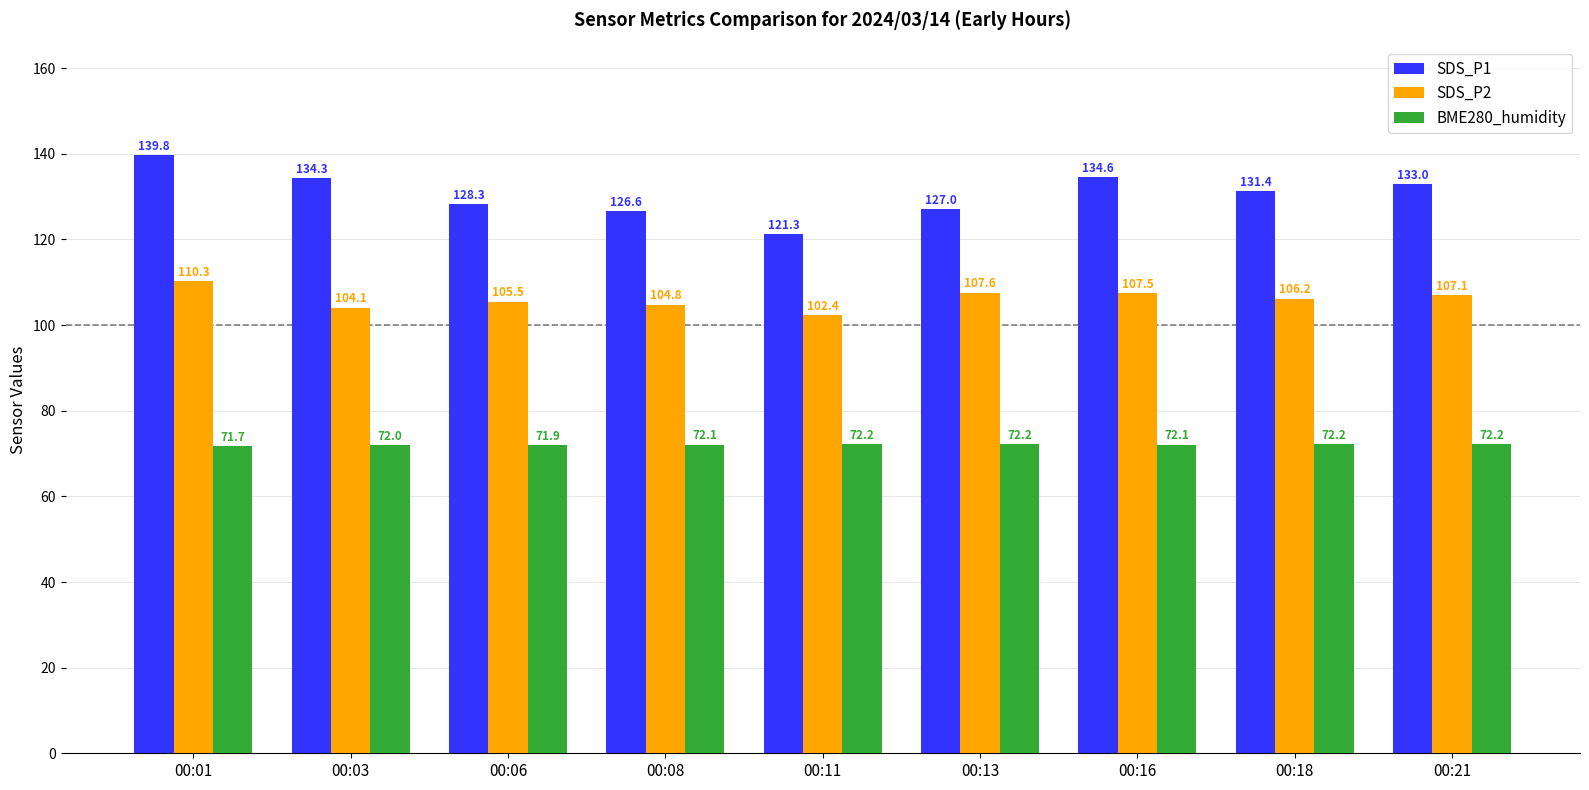

Which series changed the most between 00:01 and 00:03?

SDS_P2